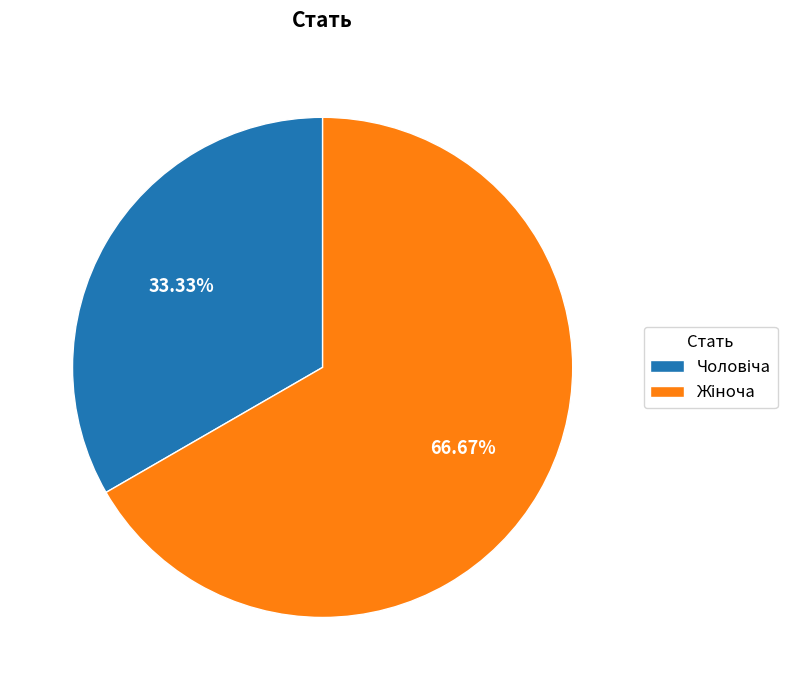

Is there any slice that represents more than half of the pie?

Yes